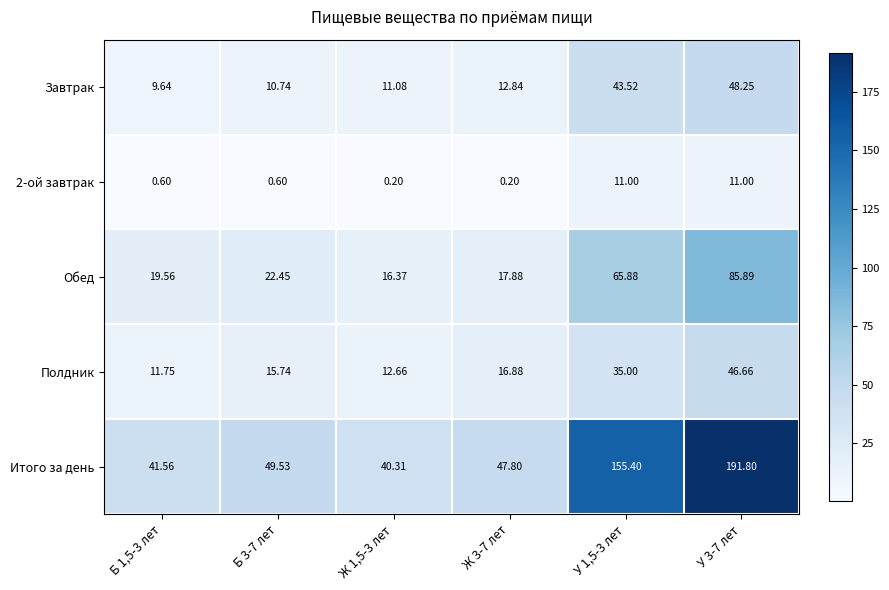

At how many categories does at least one series exceed 158?

1